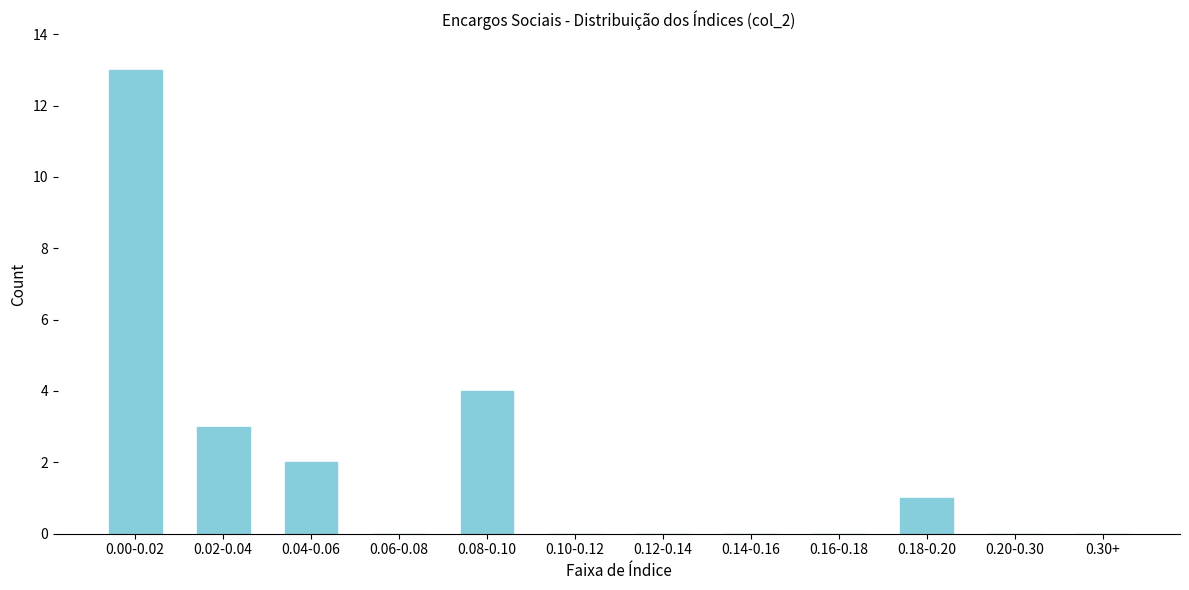

Reading right to left, list all the values displayed in this chart.

0.30+=0	0.20-0.30=0	0.18-0.20=1	0.16-0.18=0	0.14-0.16=0	0.12-0.14=0	0.10-0.12=0	0.08-0.10=4	0.06-0.08=0	0.04-0.06=2	0.02-0.04=3	0.00-0.02=13